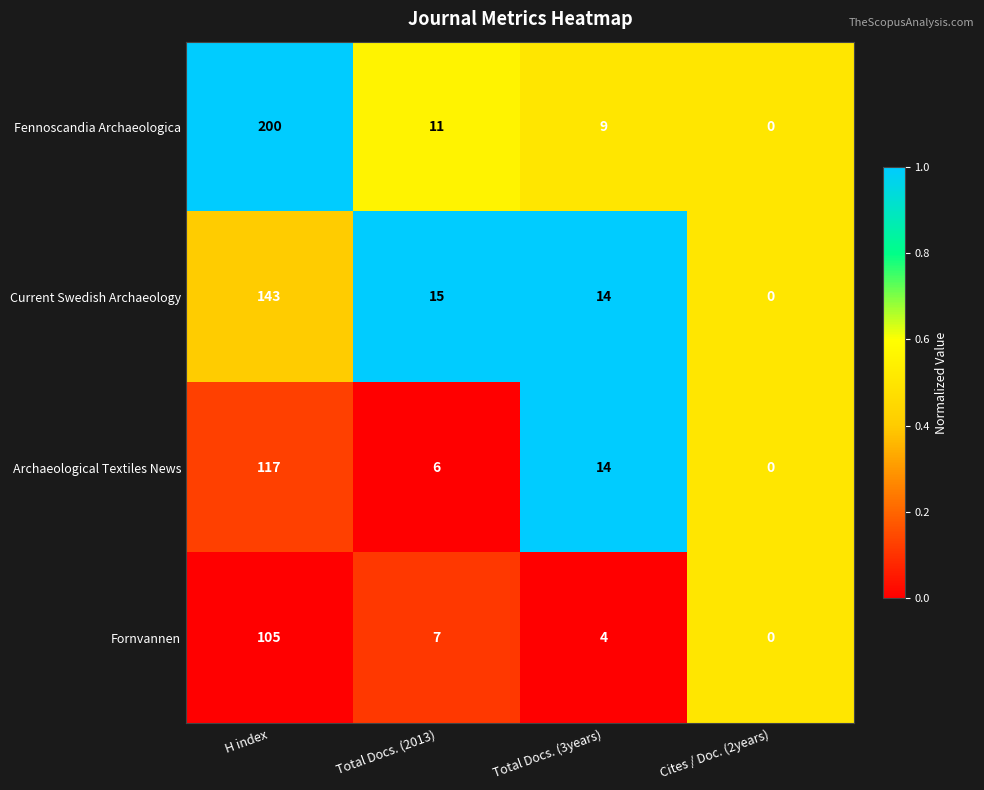

True or false: Current Swedish Archaeology has a value of 14 at Total Docs. (3years).

True